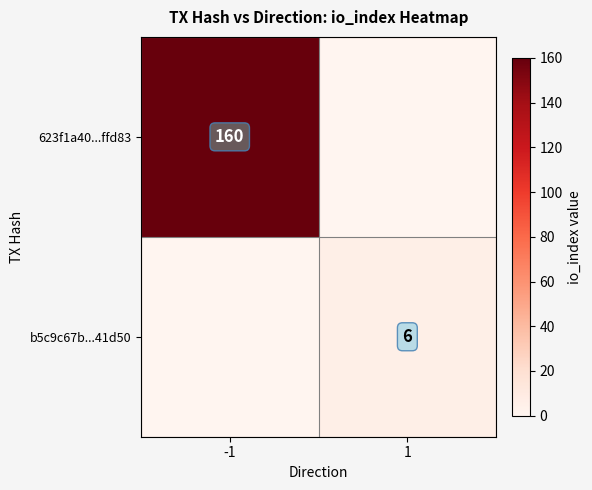

The 623f1a40...ffd83 series shows 107 at -1. True or false?

False